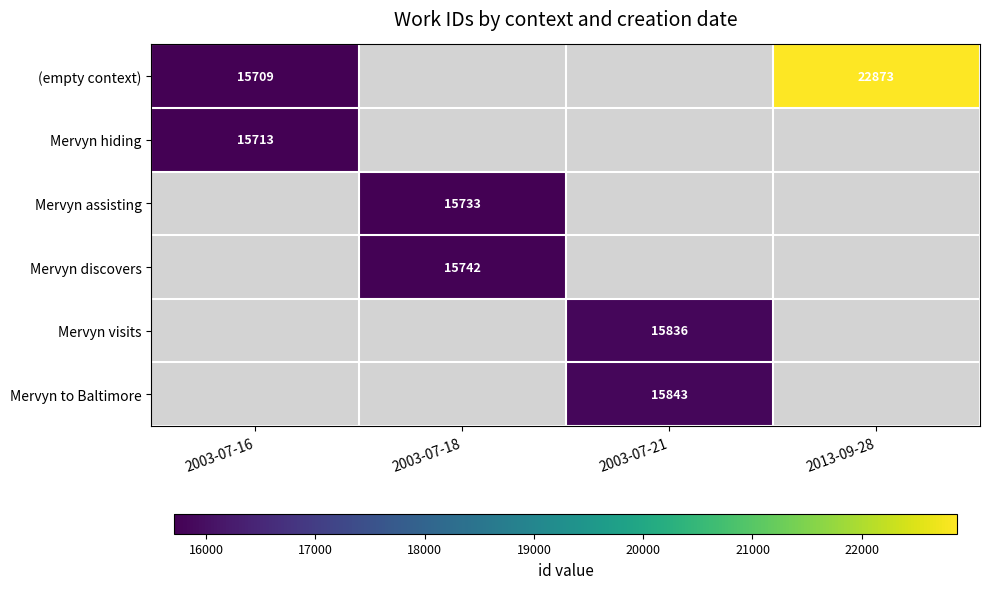

True or false: Mervyn visits has a value of 25377.6 at 2003-07-21.

False